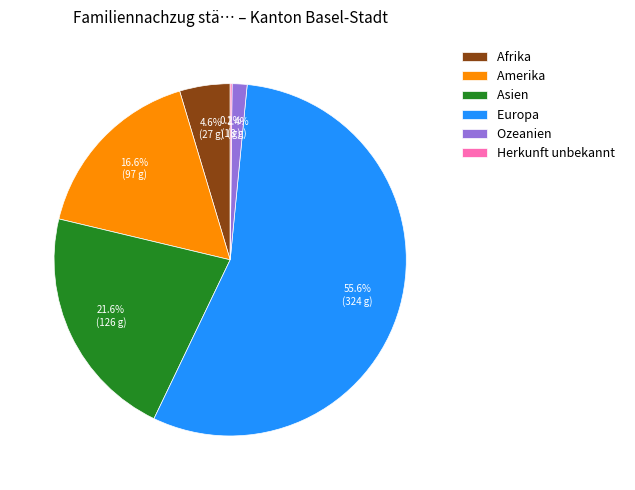

Does any single category account for the majority?

Yes